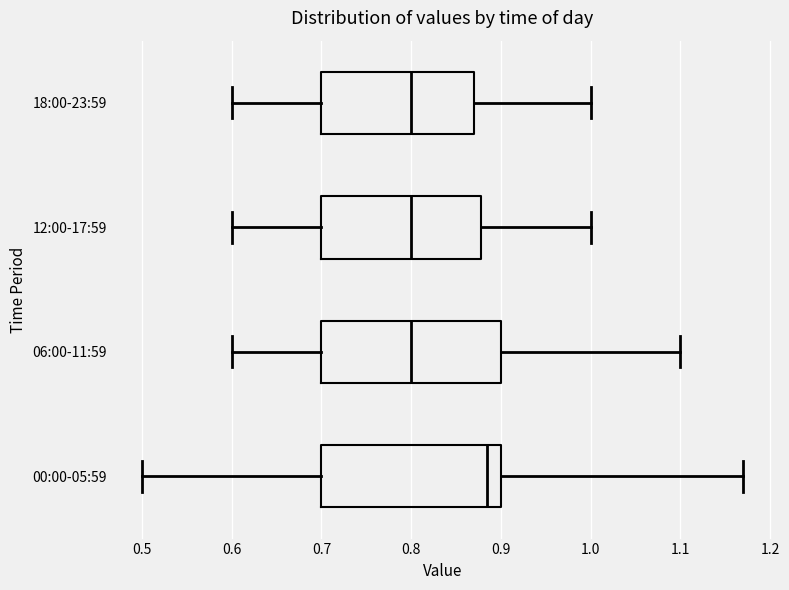

Reading bottom to top, transcribe this box plot: for each box, give where its median line is, the range the box spans, and where its two whiskers end, as read against the x-axis. The values are not printed on the chart, so give them approximately, as read against the axis.

00:00-05:59: median 0.89, box 0.70 to 0.90, whiskers 0.50 to 1.17
06:00-11:59: median 0.80, box 0.70 to 0.90, whiskers 0.60 to 1.10
12:00-17:59: median 0.80, box 0.70 to 0.88, whiskers 0.60 to 1.00
18:00-23:59: median 0.80, box 0.70 to 0.87, whiskers 0.60 to 1.00